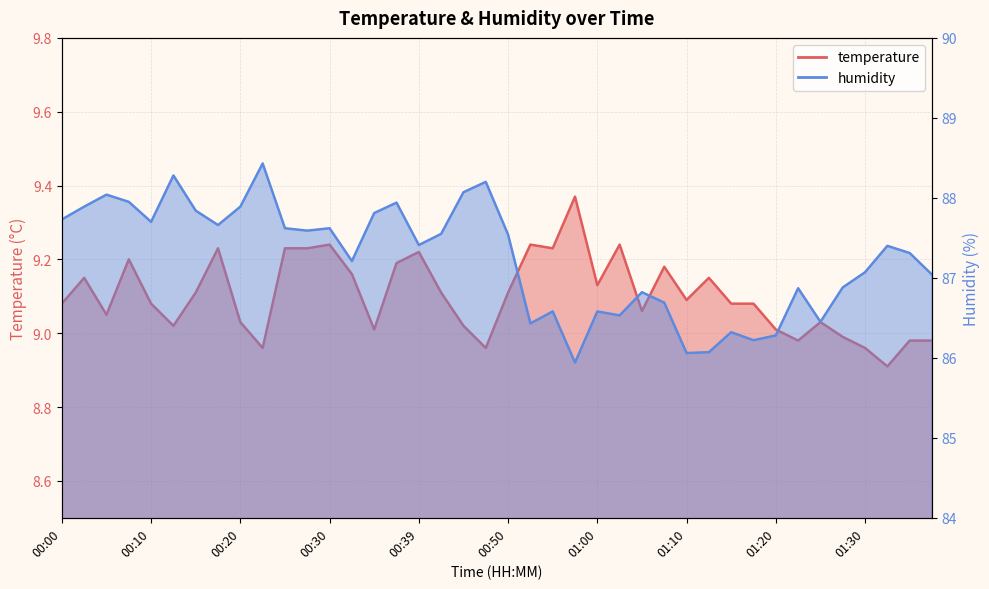

Reading left to right, list all the values displayed in this chart.

temperature: 9.1	9.2	9.1	9.2	9.1	9.0	9.1	9.2	9.0	9.0	9.2	9.2	9.2	9.2	9.0	9.2	9.2	9.1	9.0	9.0	9.1	9.2	9.2	9.4	9.1	9.2	9.1	9.2	9.1	9.2	9.1	9.1	9.0	9.0	9.0	9.0	9.0	8.9	9.0	9.0
humidity: 87.7	87.9	88.0	88.0	87.7	88.3	87.8	87.7	87.9	88.4	87.6	87.6	87.6	87.2	87.8	87.9	87.4	87.5	88.1	88.2	87.5	86.4	86.6	85.9	86.6	86.5	86.8	86.7	86.1	86.1	86.3	86.2	86.3	86.9	86.5	86.9	87.1	87.4	87.3	87.0